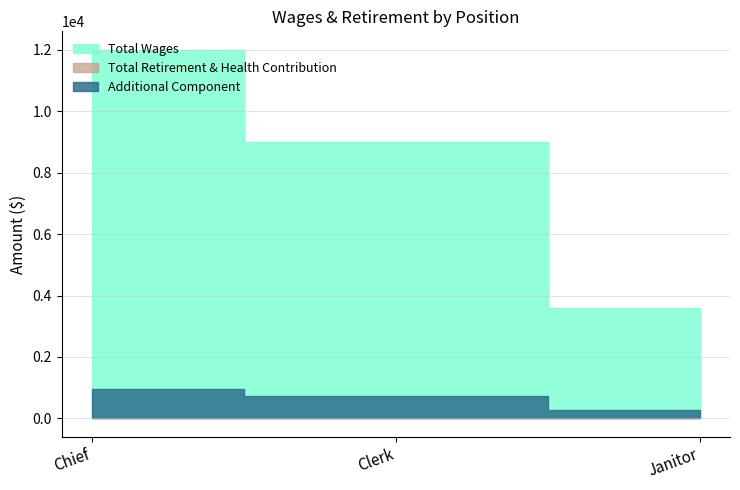

At which label does Total Wages first exceed 9000?

Chief